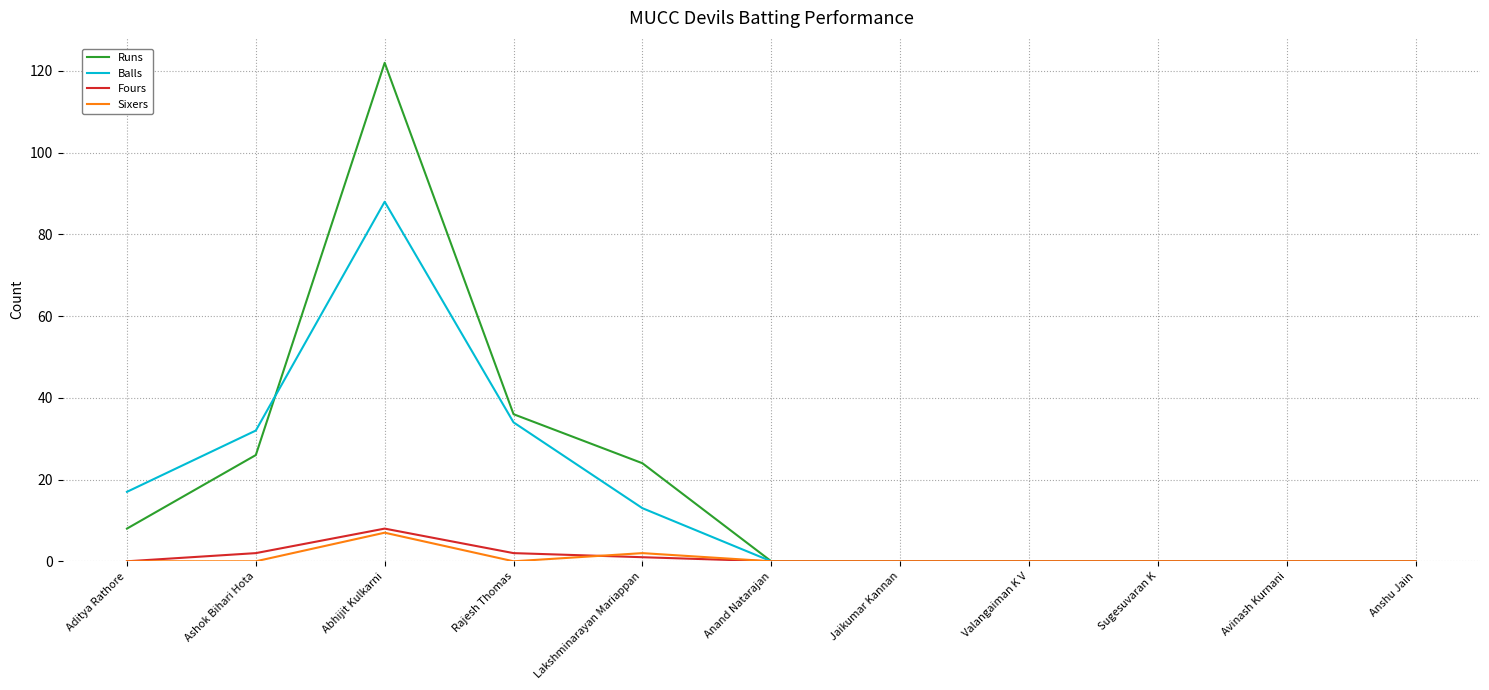

Where is Balls nearest to the value 44?

Rajesh Thomas